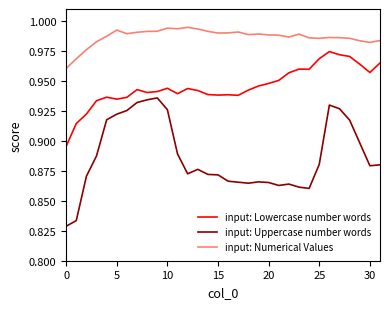

In input: Numerical Values, how many points are higher than both neighbors (excluding endpoints)?

7